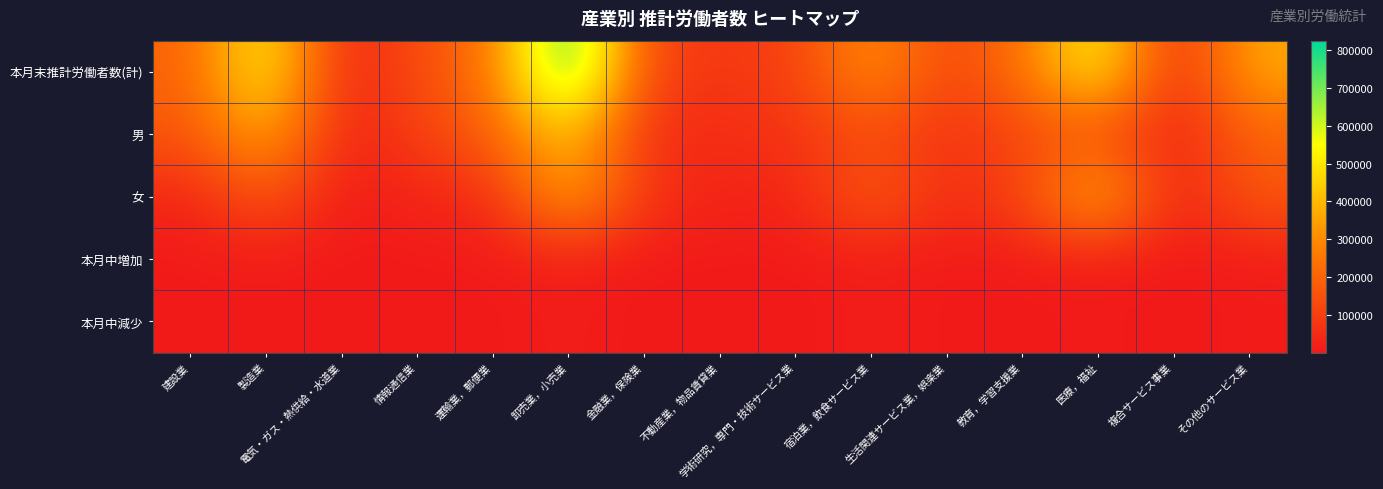

Reading left to right, extract all data points from this chart.

本月末推計労働者数(計): 建設業=194533	製造業=552022	電気・ガス・熱供給・水道業=21933	情報通信業=136566	運輸業，郵便業=247513	卸売業，小売業=824809	金融業，保険業=115923	不動産業，物品賃貸業=80294	学術研究，専門・技術サービス業=106638	宿泊業，飲食サービス業=324598	生活関連サービス業，娯楽業=112383	教育，学習支援業=238709	医療，福祉=561817	複合サービス事業=28914	その他のサービス業=368094
男: 建設業=161011	製造業=383547	電気・ガス・熱供給・水道業=18907	情報通信業=100535	運輸業，郵便業=198292	卸売業，小売業=446796	金融業，保険業=45845	不動産業，物品賃貸業=51316	学術研究，専門・技術サービス業=71022	宿泊業，飲食サービス業=138682	生活関連サービス業，娯楽業=61873	教育，学習支援業=121301	医療，福祉=142262	複合サービス事業=14788	その他のサービス業=195362
女: 建設業=33522	製造業=168475	電気・ガス・熱供給・水道業=3026	情報通信業=36031	運輸業，郵便業=49221	卸売業，小売業=378013	金融業，保険業=70078	不動産業，物品賃貸業=28978	学術研究，専門・技術サービス業=35616	宿泊業，飲食サービス業=185916	生活関連サービス業，娯楽業=50510	教育，学習支援業=117408	医療，福祉=419555	複合サービス事業=14126	その他のサービス業=172732
本月中増加: 建設業=1122	製造業=6306	電気・ガス・熱供給・水道業=15	情報通信業=944	運輸業，郵便業=3646	卸売業，小売業=15667	金融業，保険業=1157	不動産業，物品賃貸業=810	学術研究，専門・技術サービス業=919	宿泊業，飲食サービス業=12131	生活関連サービス業，娯楽業=2726	教育，学習支援業=4374	医療，福祉=8740	複合サービス事業=127	その他のサービス業=7986
本月中減少: 建設業=1714	製造業=4538	電気・ガス・熱供給・水道業=107	情報通信業=1412	運輸業，郵便業=2756	卸売業，小売業=11753	金融業，保険業=1091	不動産業，物品賃貸業=719	学術研究，専門・技術サービス業=565	宿泊業，飲食サービス業=13909	生活関連サービス業，娯楽業=2353	教育，学習支援業=1691	医療，福祉=7918	複合サービス事業=128	その他のサービス業=7983